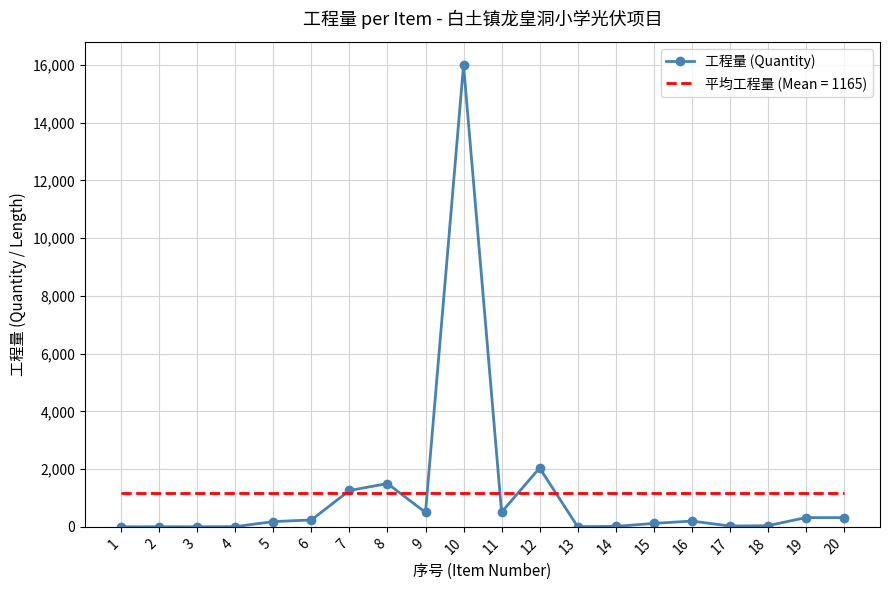

Which series has the largest range (max minus min)?

工程量 (Quantity)